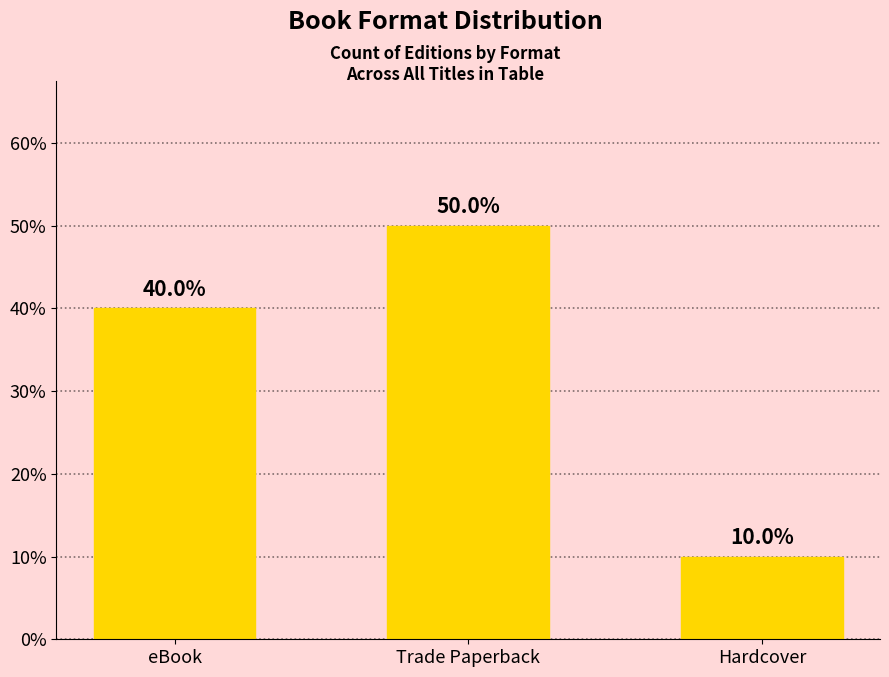

Does the chart contain any negative values?

No